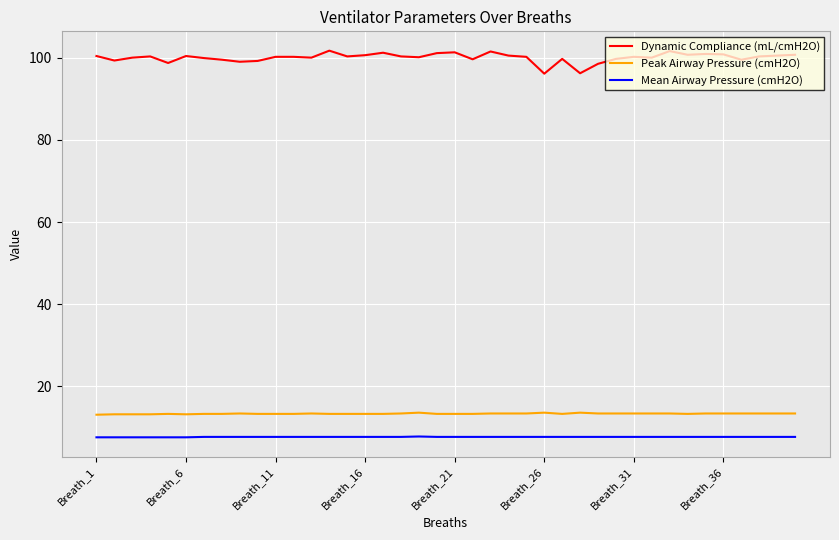

Which series has the largest total across all categories?

Dynamic Compliance (mL/cmH2O)